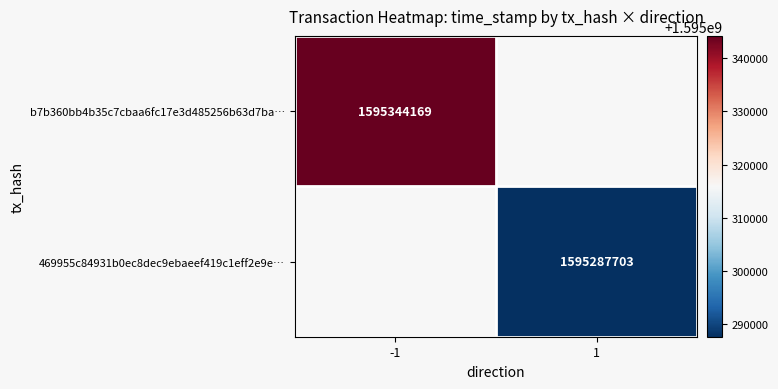

Is it true that 469955c84931b0ec8dec9ebaeef419c1eff2e9e… equals 702183555 at 1?

False